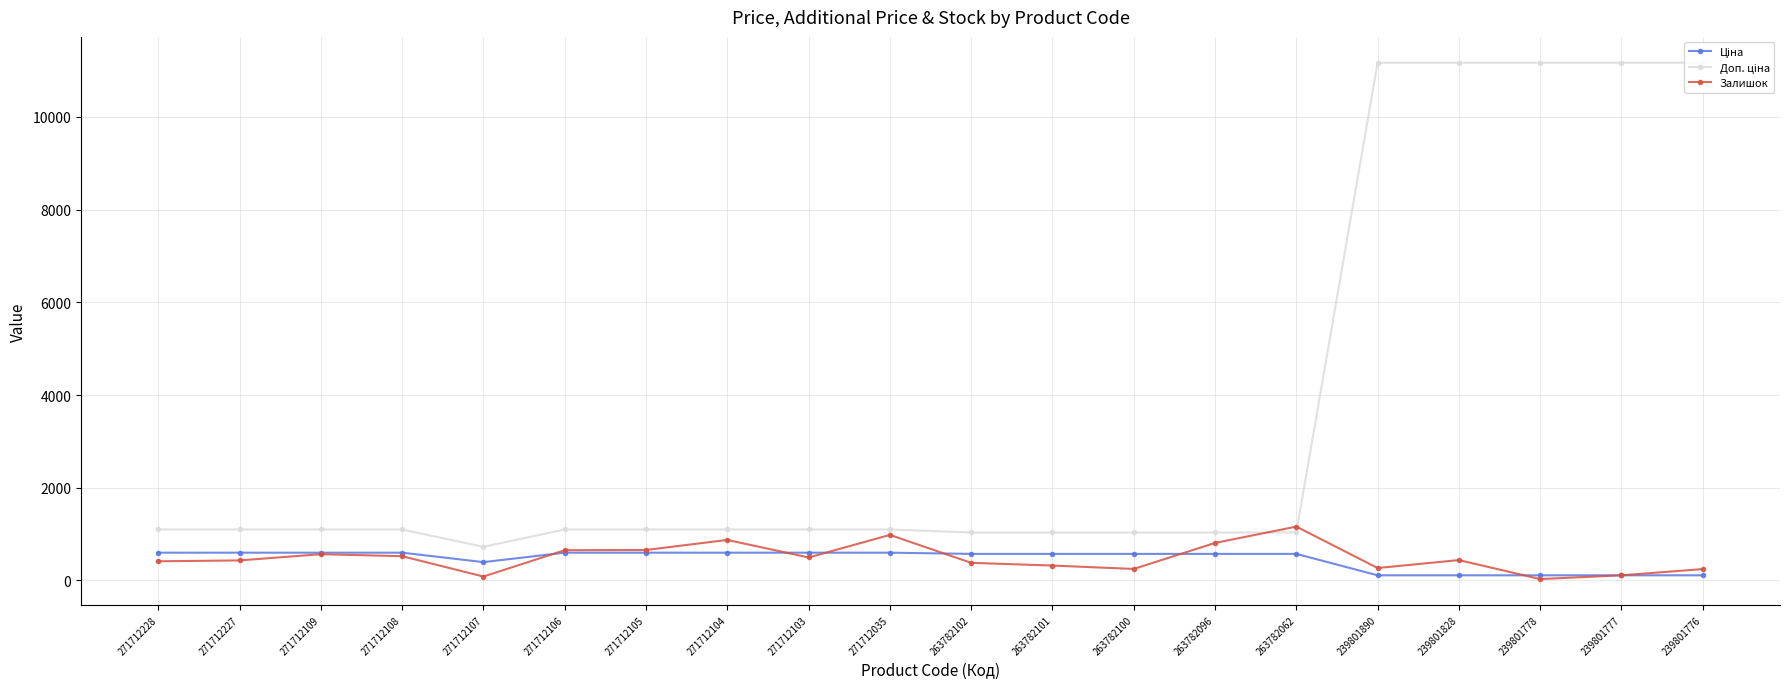

What is the difference between the maximum and minimum values in the Доп. ціна series?

10443.0